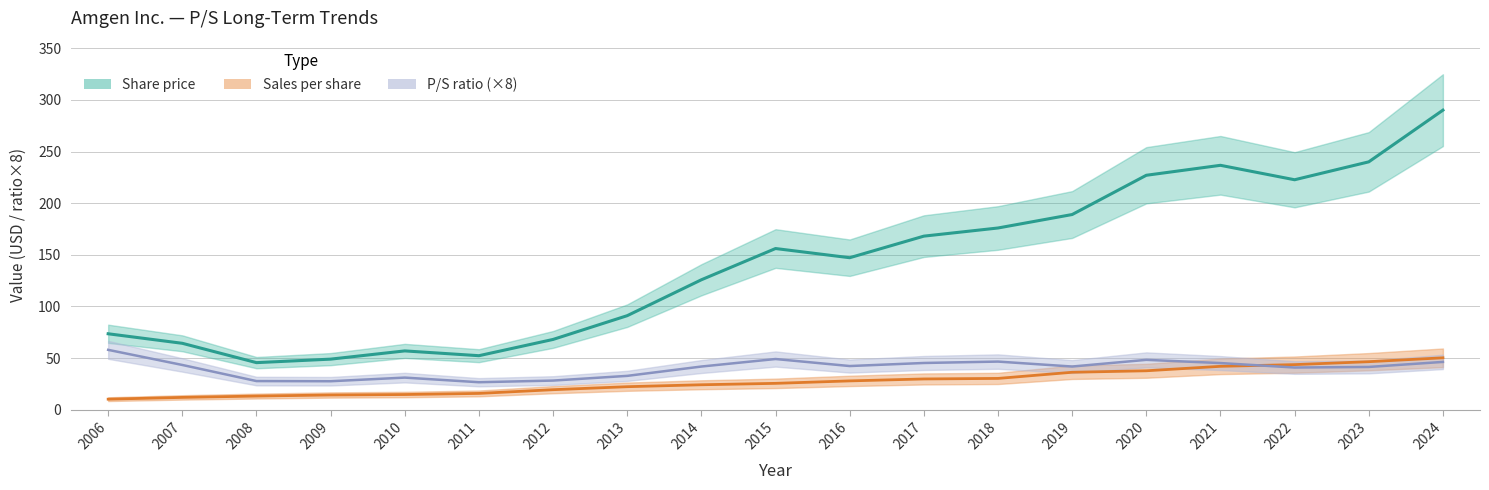

What is the sum of all Share price values?

2678.8